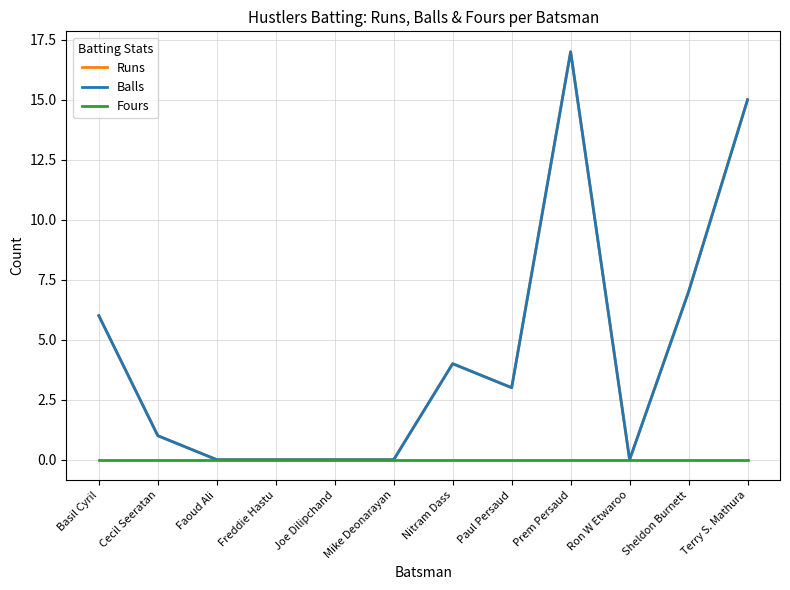

Reading right to left, extract all data points from this chart.

Runs: Terry S. Mathura=15	Sheldon Burnett=7	Ron W Etwaroo=0	Prem Persaud=17	Paul Persaud=3	Nitram Dass=4	Mike Deonarayan=0	Joe Dilipchand=0	Freddie Hastu=0	Faoud Ali=0	Cecil Seeratan=1	Basil Cyril=6
Balls: Terry S. Mathura=15	Sheldon Burnett=7	Ron W Etwaroo=0	Prem Persaud=17	Paul Persaud=3	Nitram Dass=4	Mike Deonarayan=0	Joe Dilipchand=0	Freddie Hastu=0	Faoud Ali=0	Cecil Seeratan=1	Basil Cyril=6
Fours: Terry S. Mathura=0	Sheldon Burnett=0	Ron W Etwaroo=0	Prem Persaud=0	Paul Persaud=0	Nitram Dass=0	Mike Deonarayan=0	Joe Dilipchand=0	Freddie Hastu=0	Faoud Ali=0	Cecil Seeratan=0	Basil Cyril=0